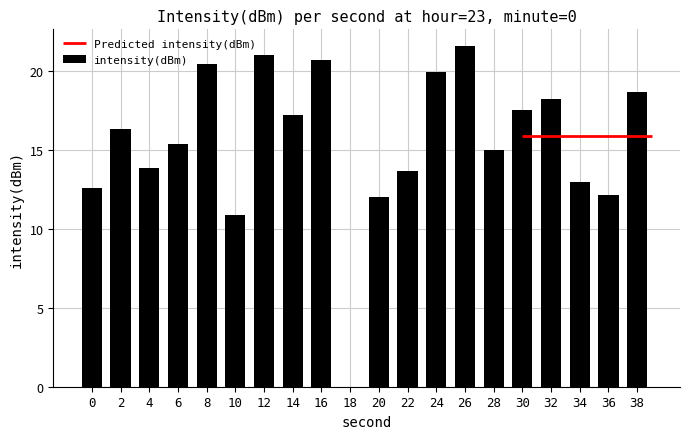

How many values in the intensity(dBm) series exceed 16?

10